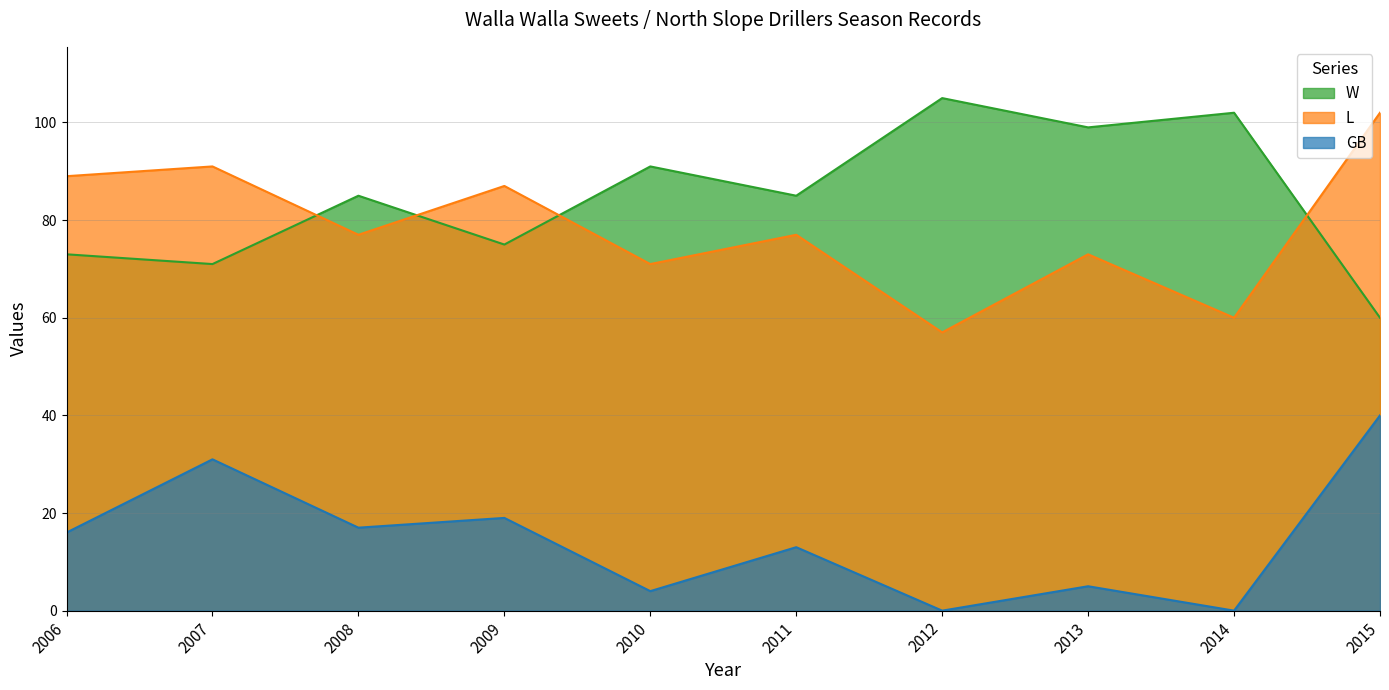

Reading left to right, transcribe all the data shown in this chart.

W: 73	71	85	75	91	85	105	99	102	60
L: 89	91	77	87	71	77	57	73	60	102
GB: 16	31	17	19	4	13	0	5	0	40